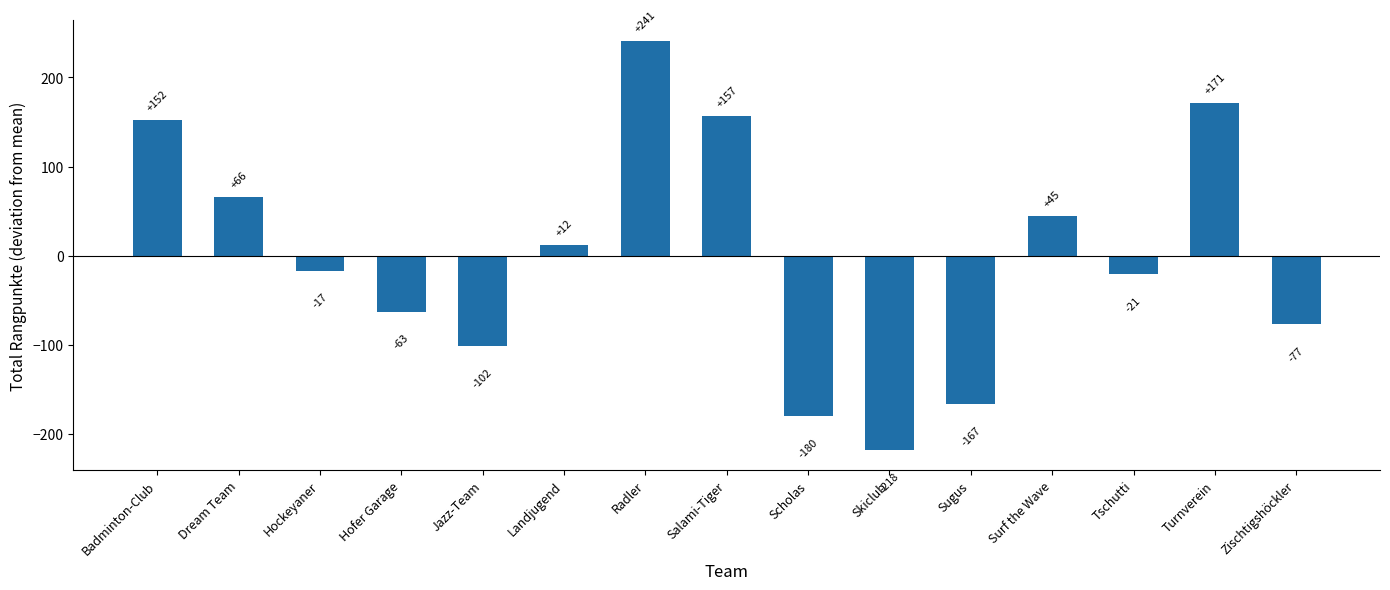

What is the change in value from Landjugend to Zischtigshöckler?

-89.0